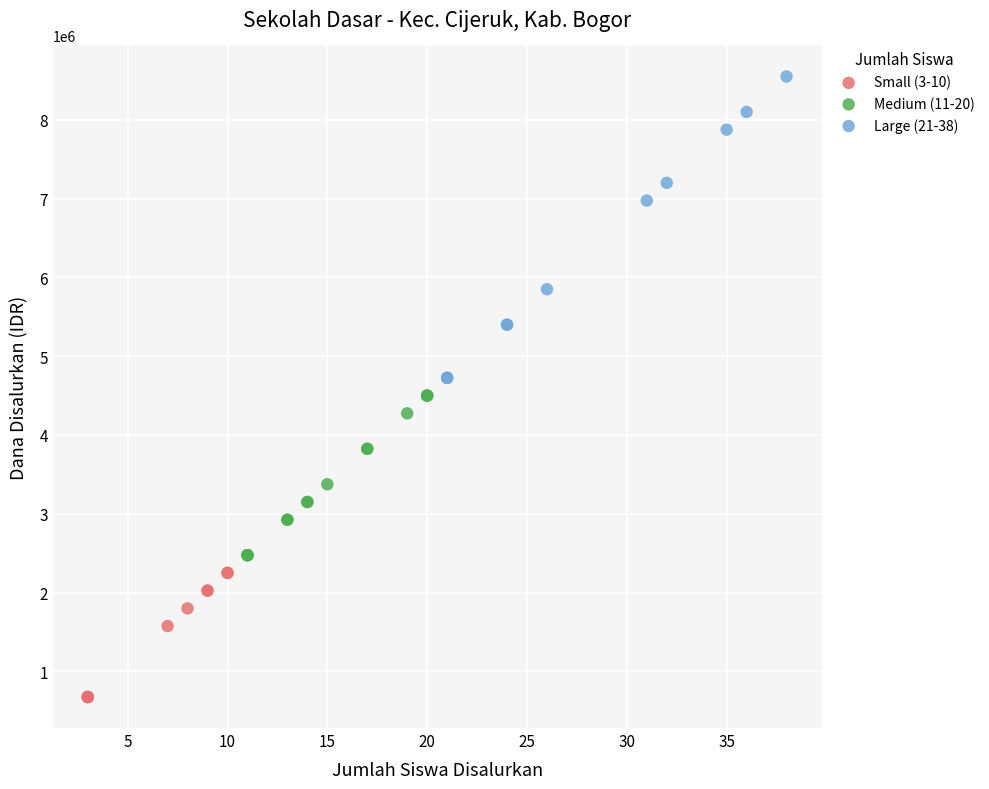

Which series reaches the maximum Y coordinate?

Large (21-38)